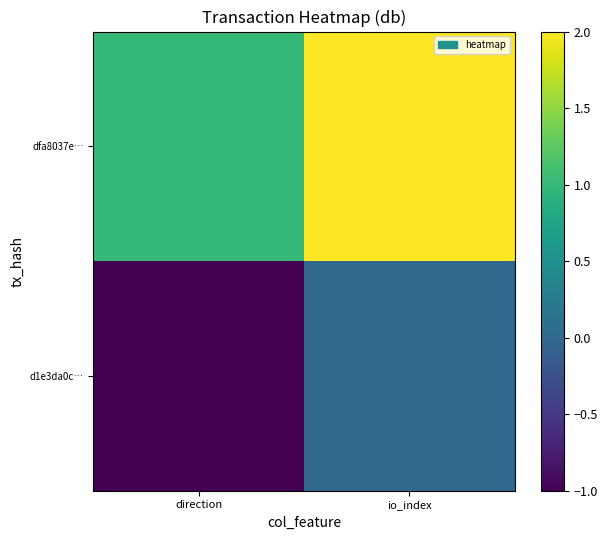

Reading left to right, list all the values displayed in this chart.

d1e3da0c…: direction=-1	io_index=0
dfa8037e…: direction=1	io_index=2